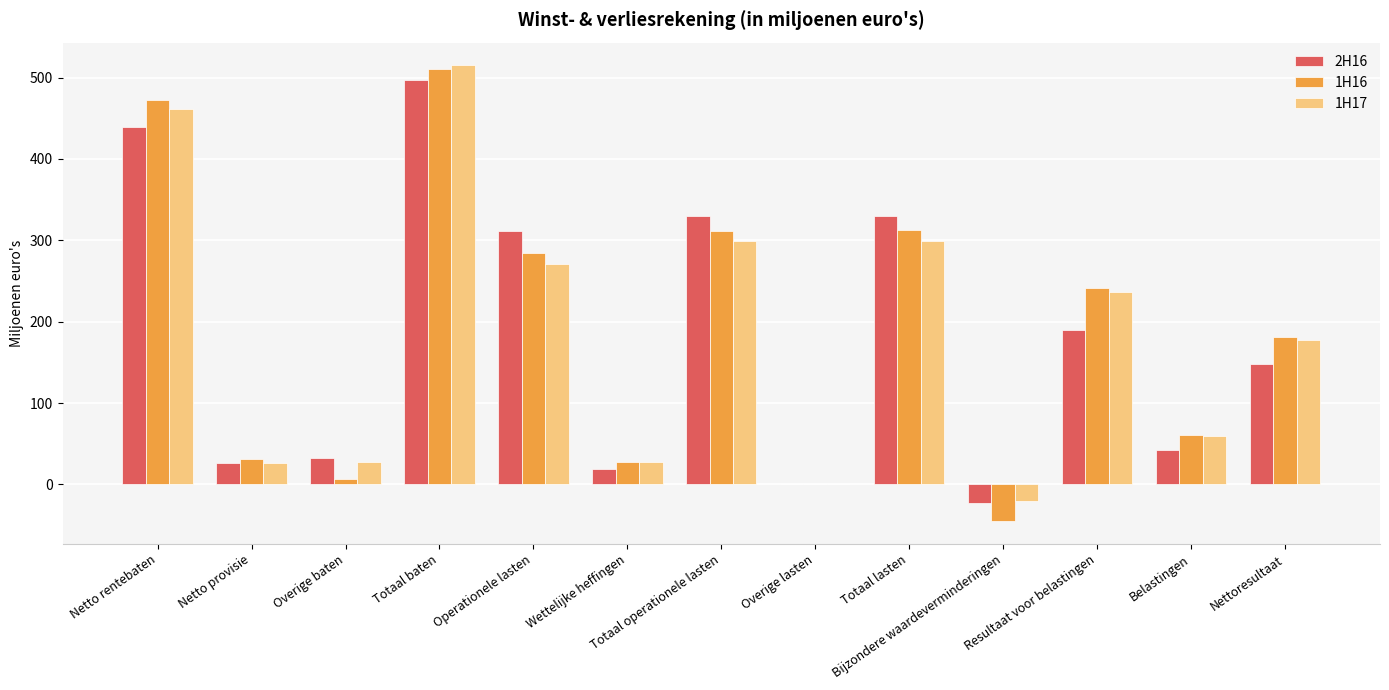

What is the maximum value shown in the chart?

515